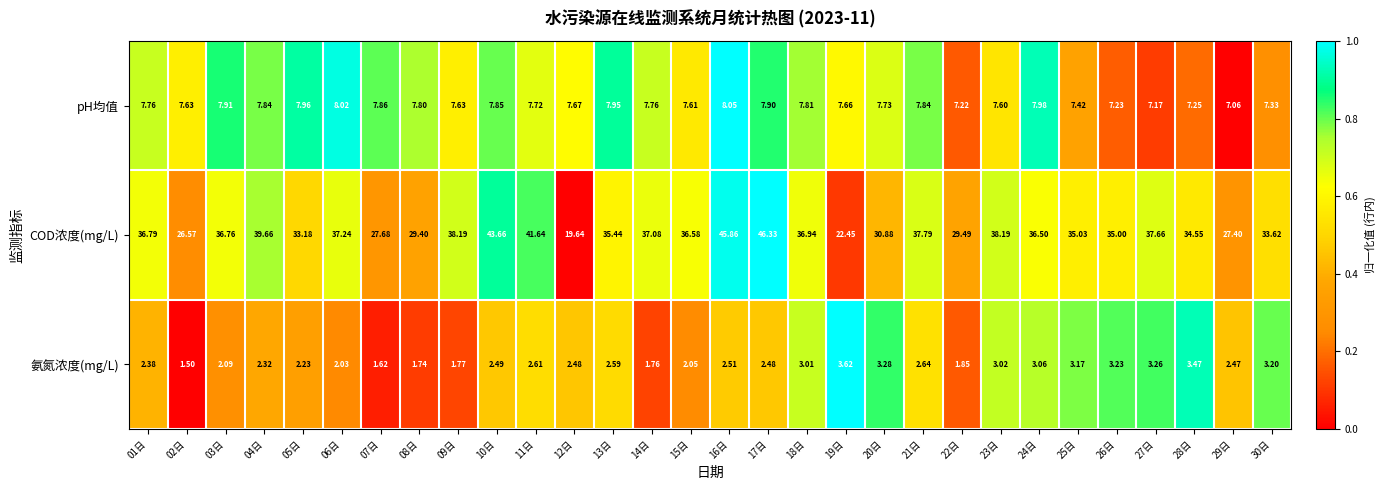

Which series has the largest total across all categories?

COD浓度(mg/L)